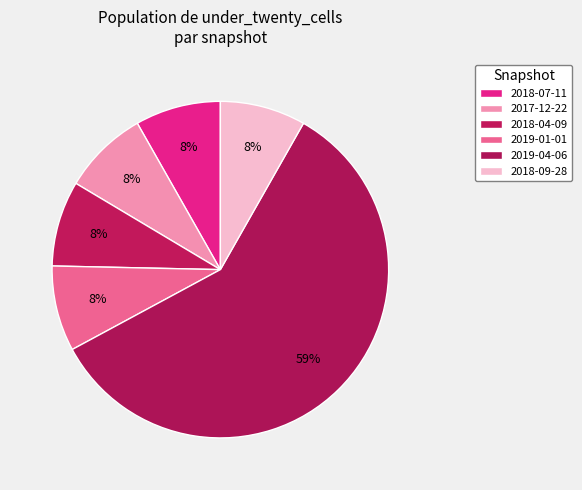

To the nearest percent, what portion does 2018-09-28 represent?

8%